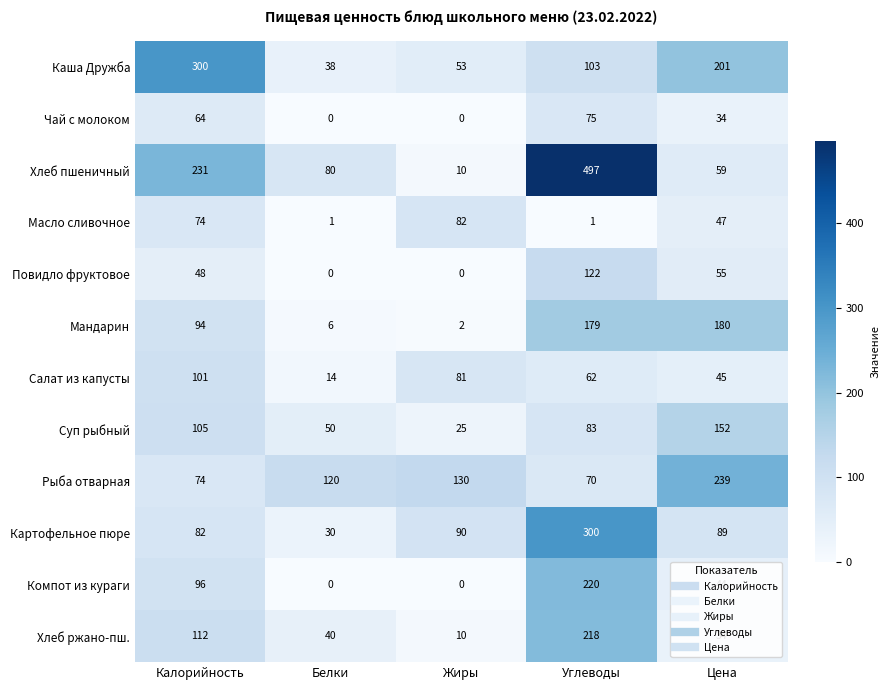

Between Белки and Жиры, which series saw the biggest shift?

Масло сливочное